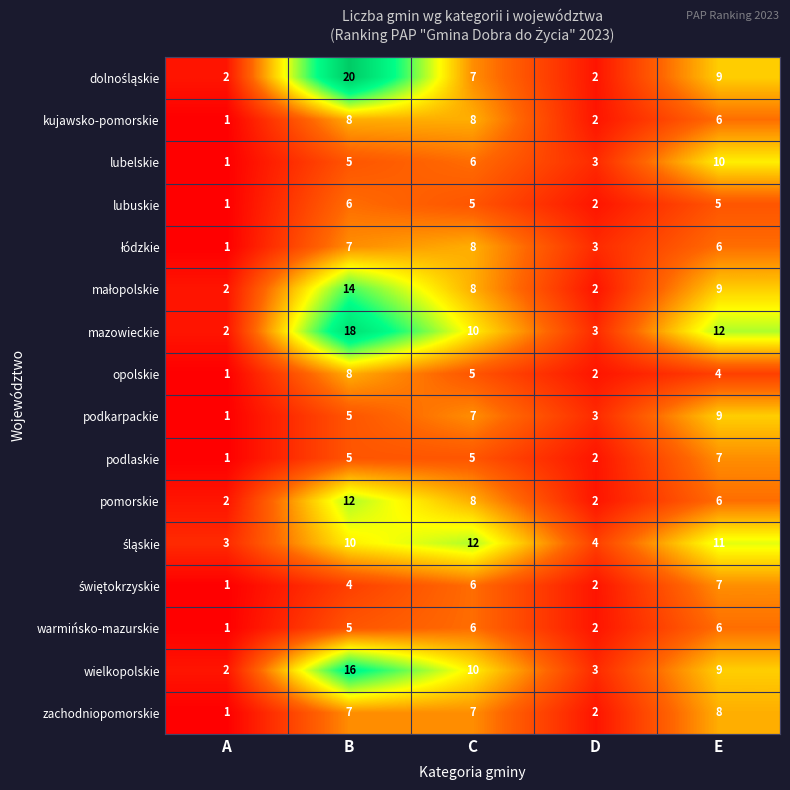

At which label is lubelskie closest to 5?

B